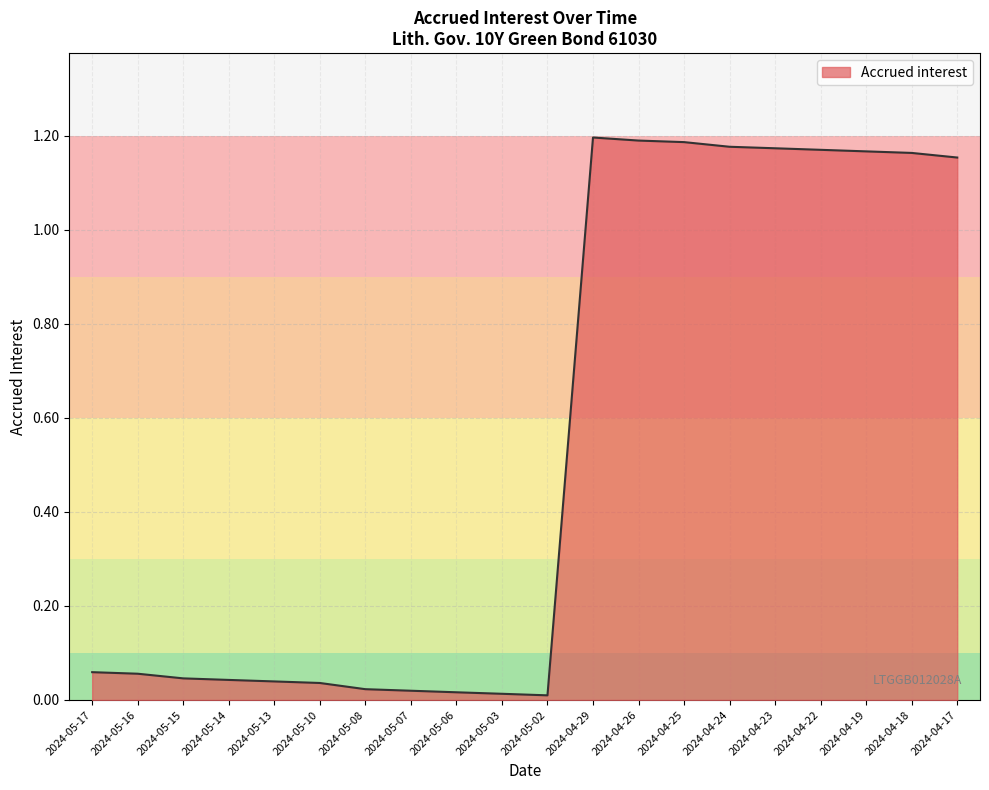

What position from the left is 2024-04-24?

15